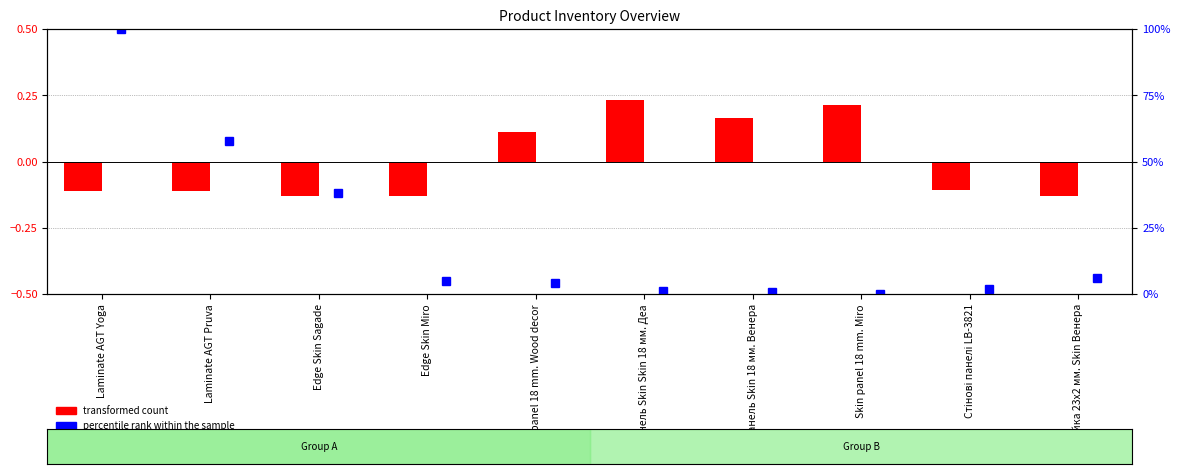

Which series changed the most between Laminate AGT Pruva and Панель Skin 18 мм. Венера?

percentile rank within the sample